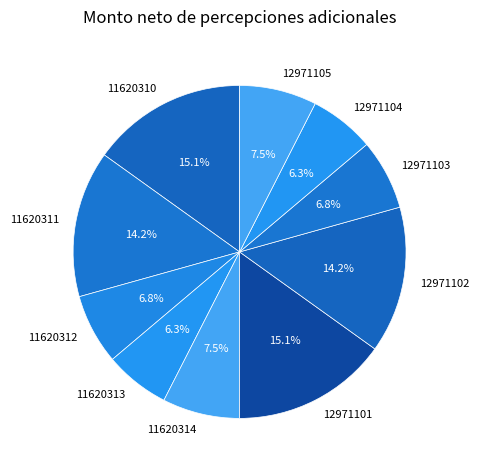

Combined, do 12971104 and 12971101 account for over 50%?

No